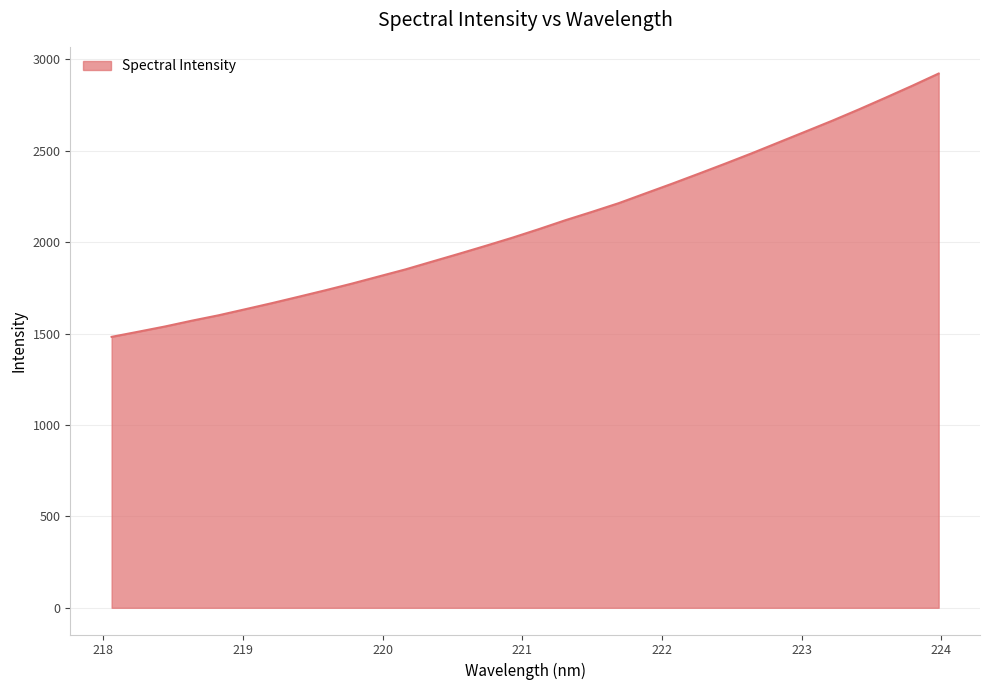

What is the minimum value shown in the chart?

1482.4